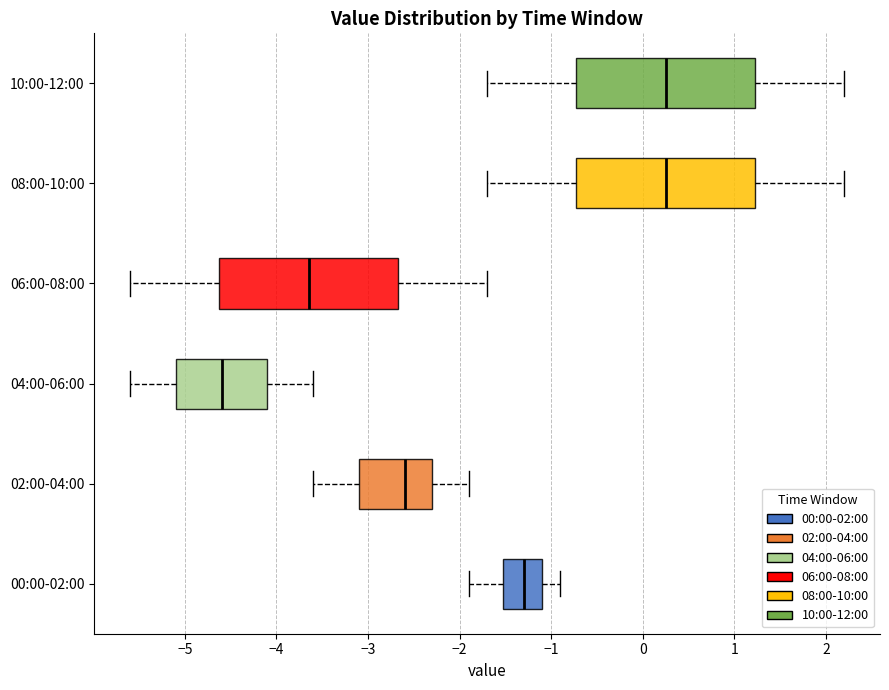

Where is the left edge of the box for 06:00-08:00 on the x-axis? The values are not printed on the chart, so give them approximately, as read against the axis.

-4.6